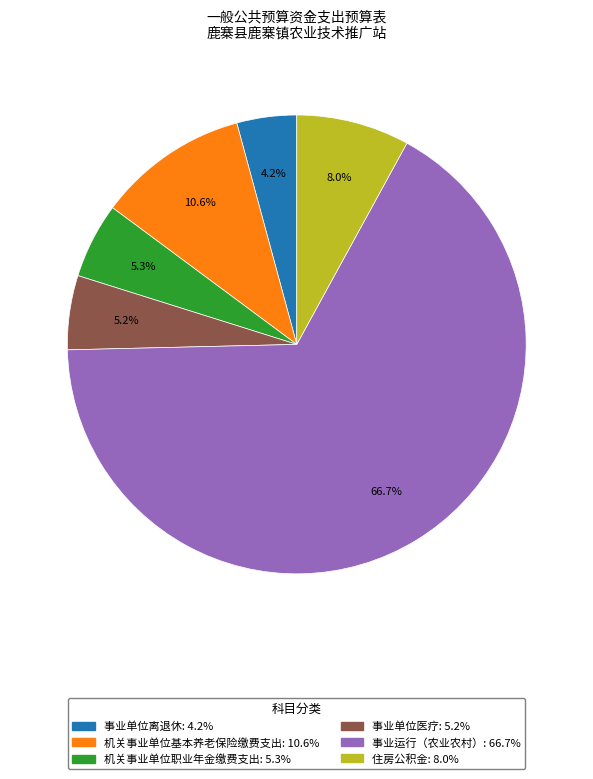

How many slices are in this pie chart?

6